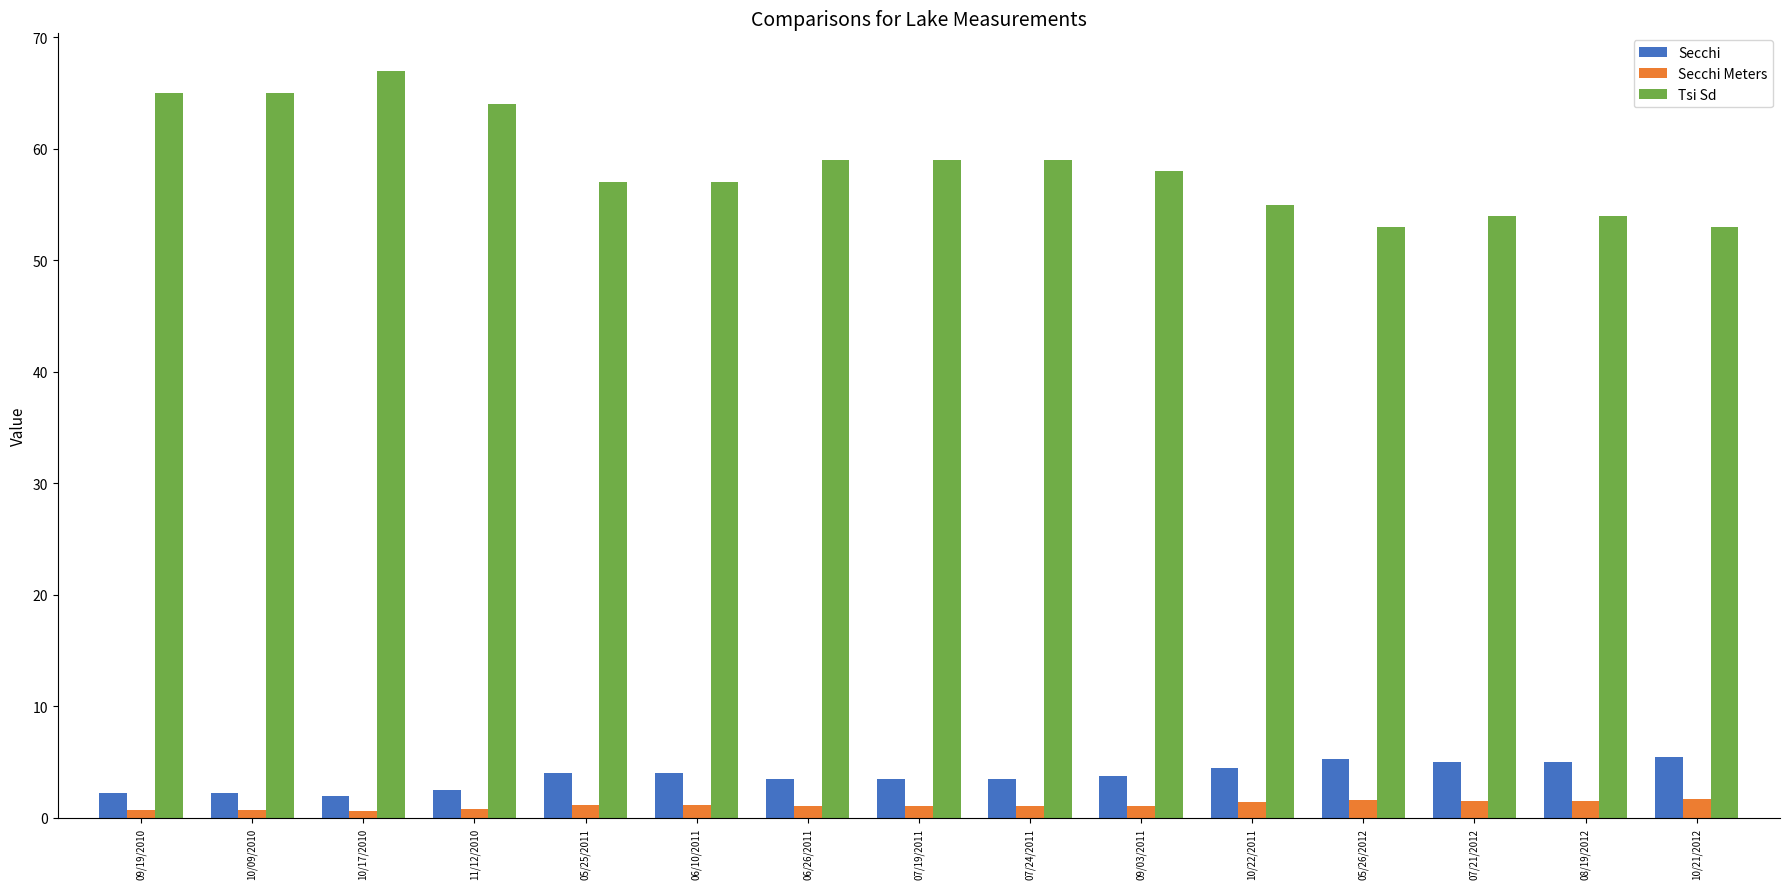

Is it true that Secchi equals 2.6 at 05/26/2012?

False